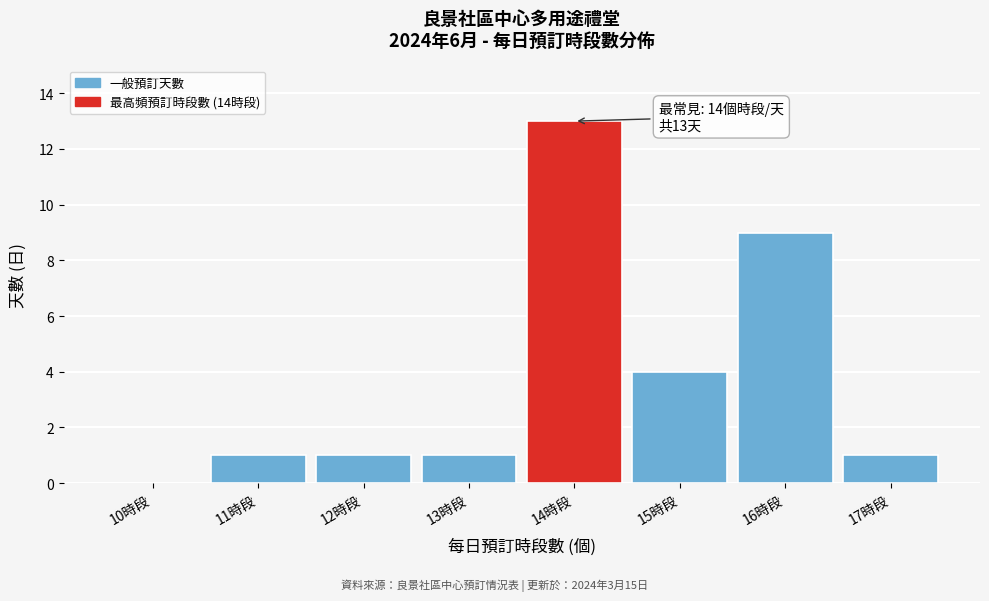

Reading left to right, what are all the values shown in this chart?

10時段=0	11時段=1	12時段=1	13時段=1	14時段=13	15時段=4	16時段=9	17時段=1